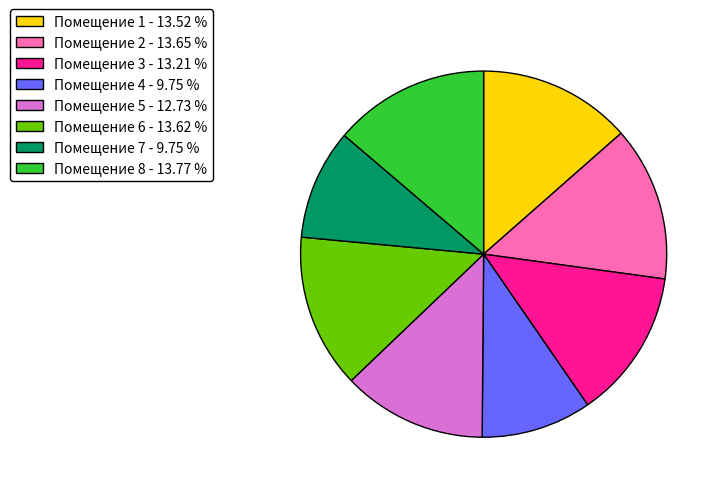

Which has a higher value, Помещение 5 - 12.73 % or Помещение 1 - 13.52 %?

Помещение 1 - 13.52 %